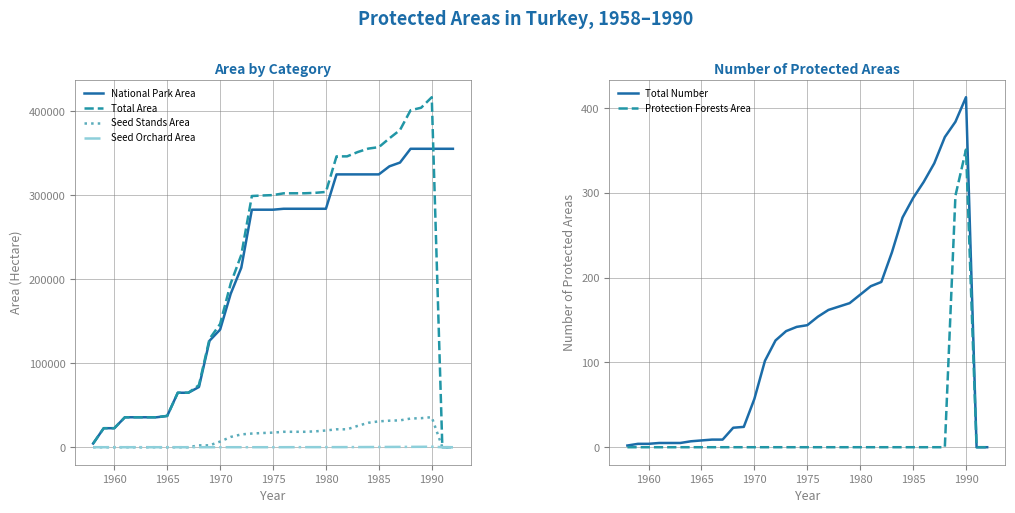

How many interior local peaks does the Total Number series have?

1